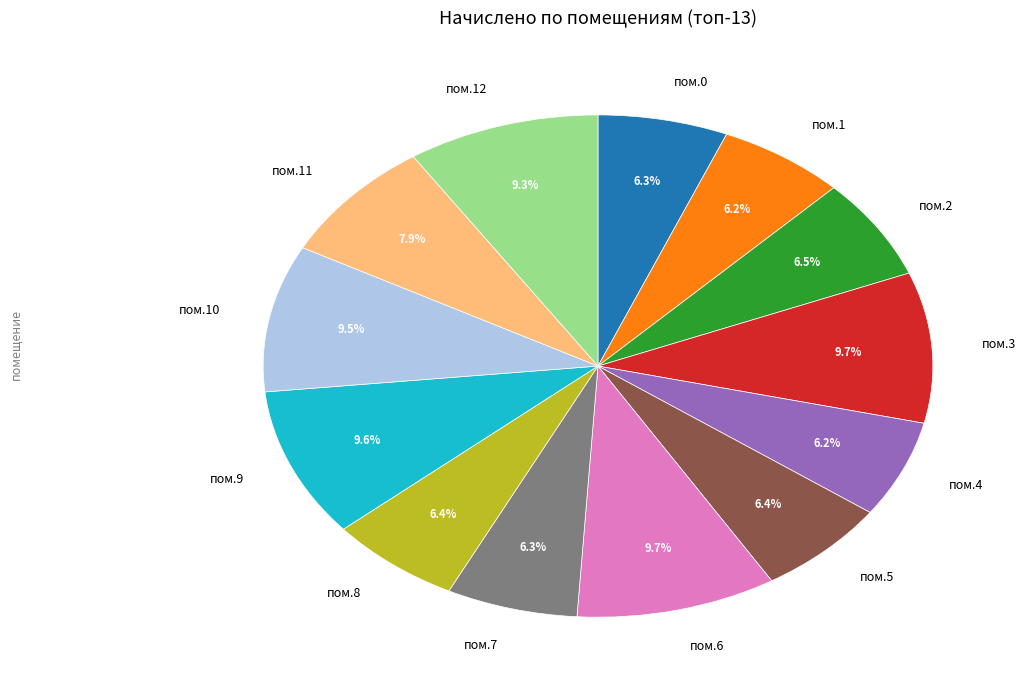

Does пом.8 account for over 50% of the chart?

No